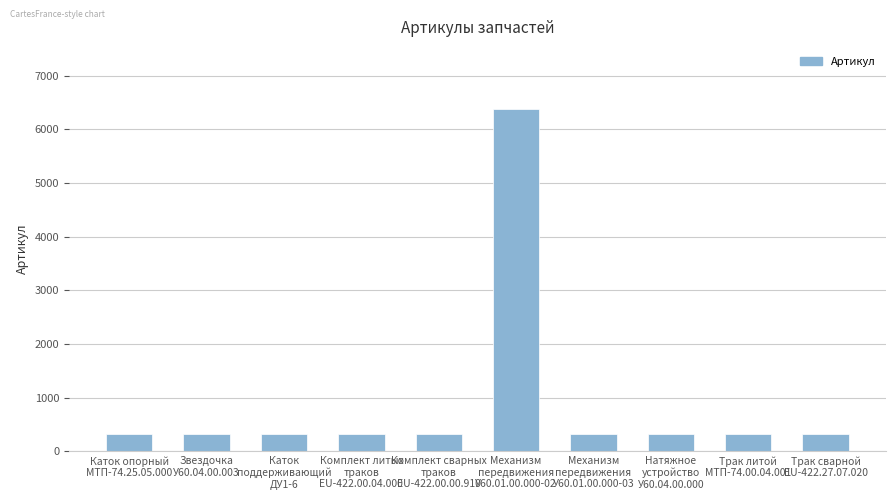

What is the label of the 3rd bar from the right?

Натяжное
устройство
У60.04.00.000